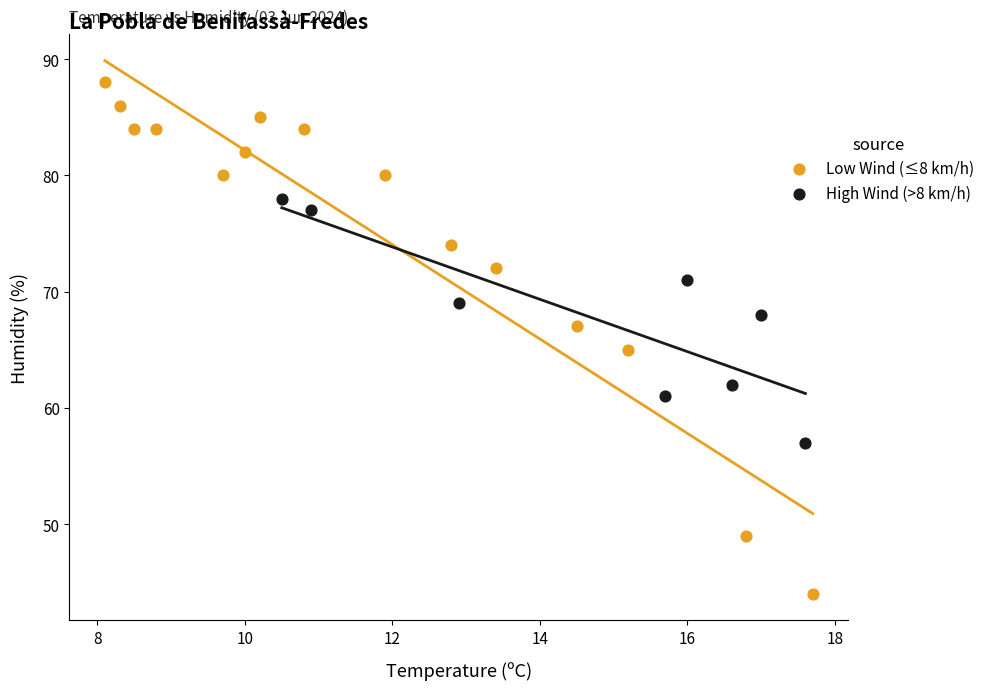

Which series has the largest Y range (max minus min)?

Low Wind (≤8 km/h)